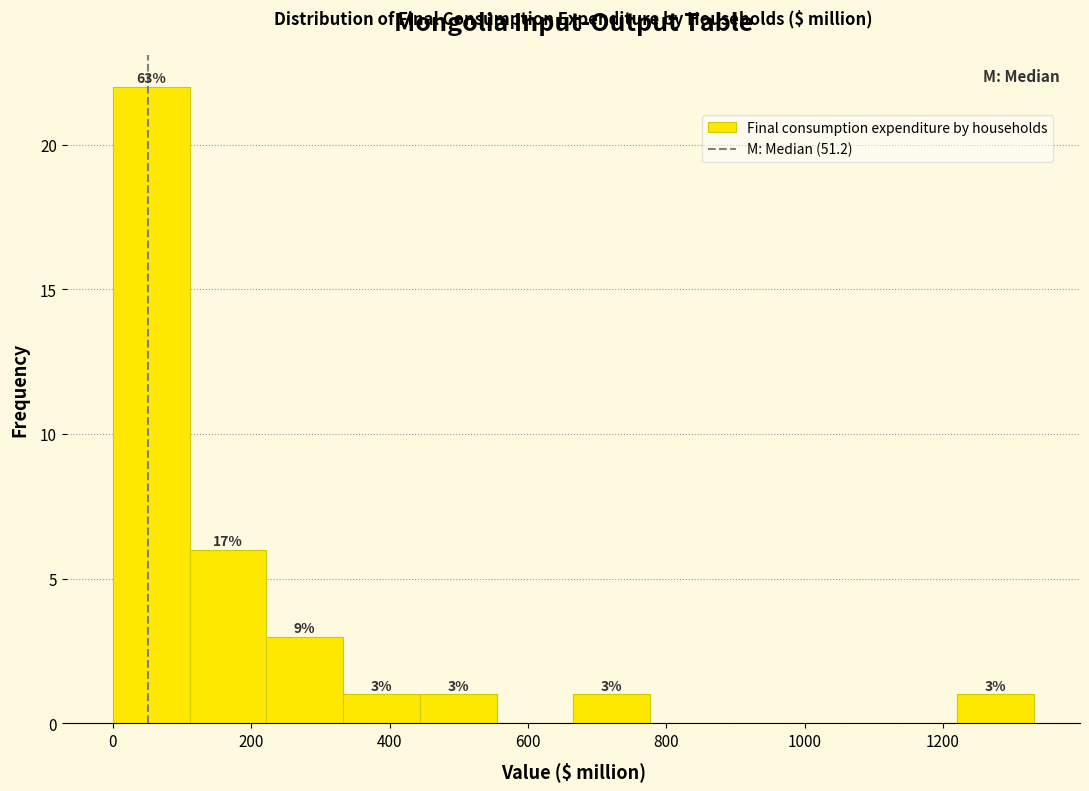

Which range on the x-axis has the tallest bar?

0 to 120